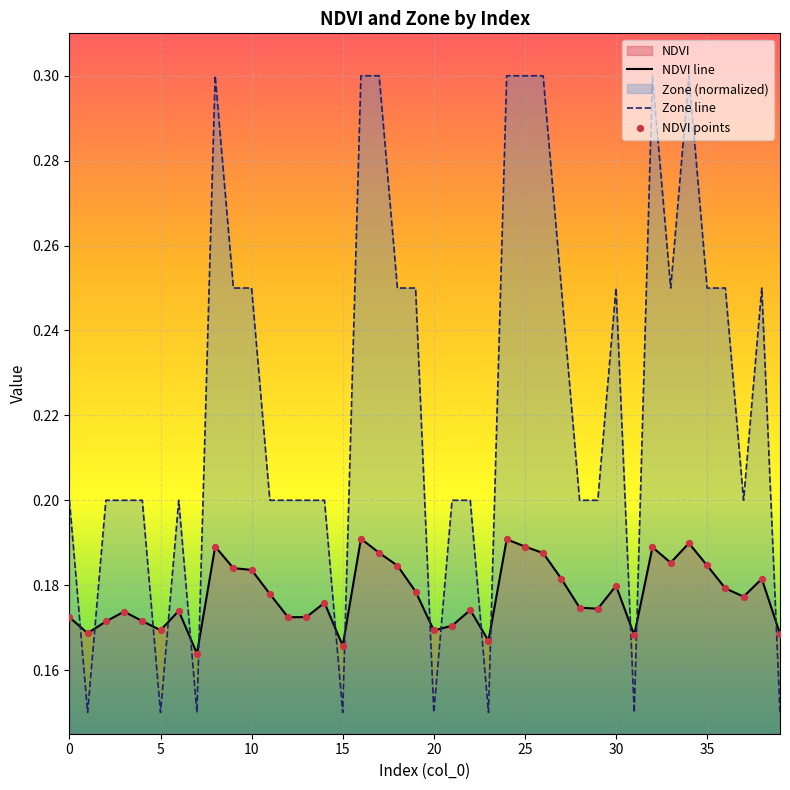

At how many categories does at least one series exceed 0?

40